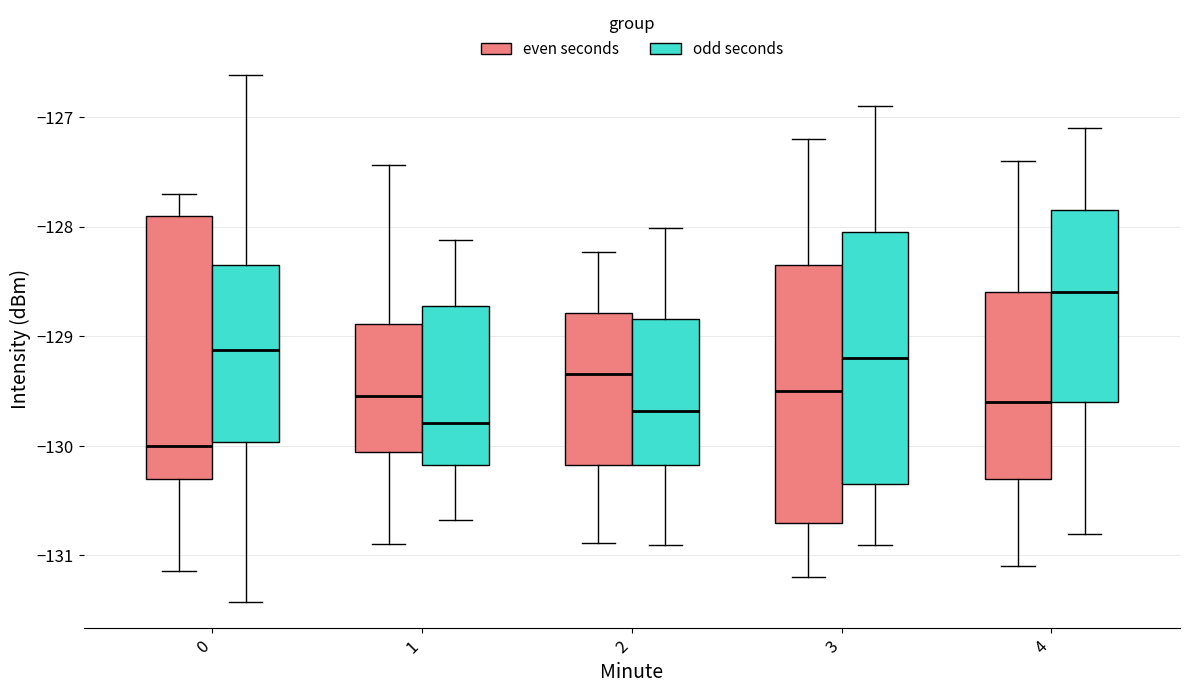

Which box's median line is the highest?

4 (odd seconds)